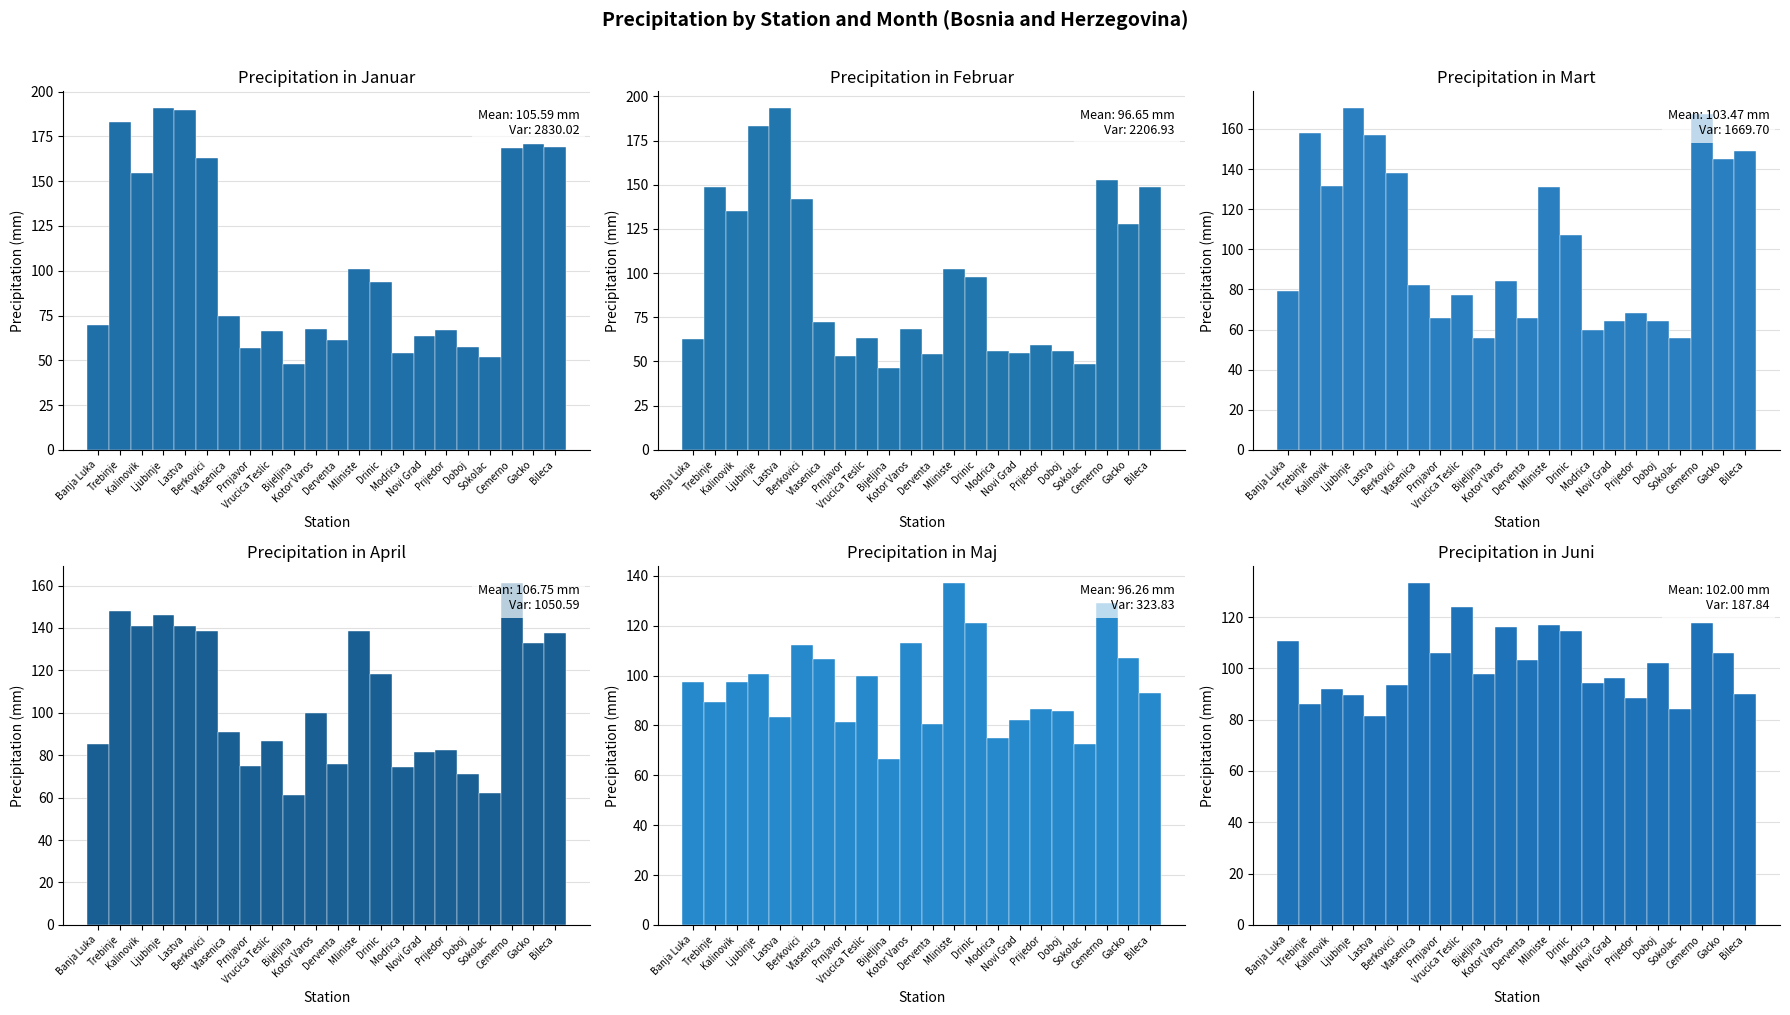

What is the total value across all series at Modrica?

413.6